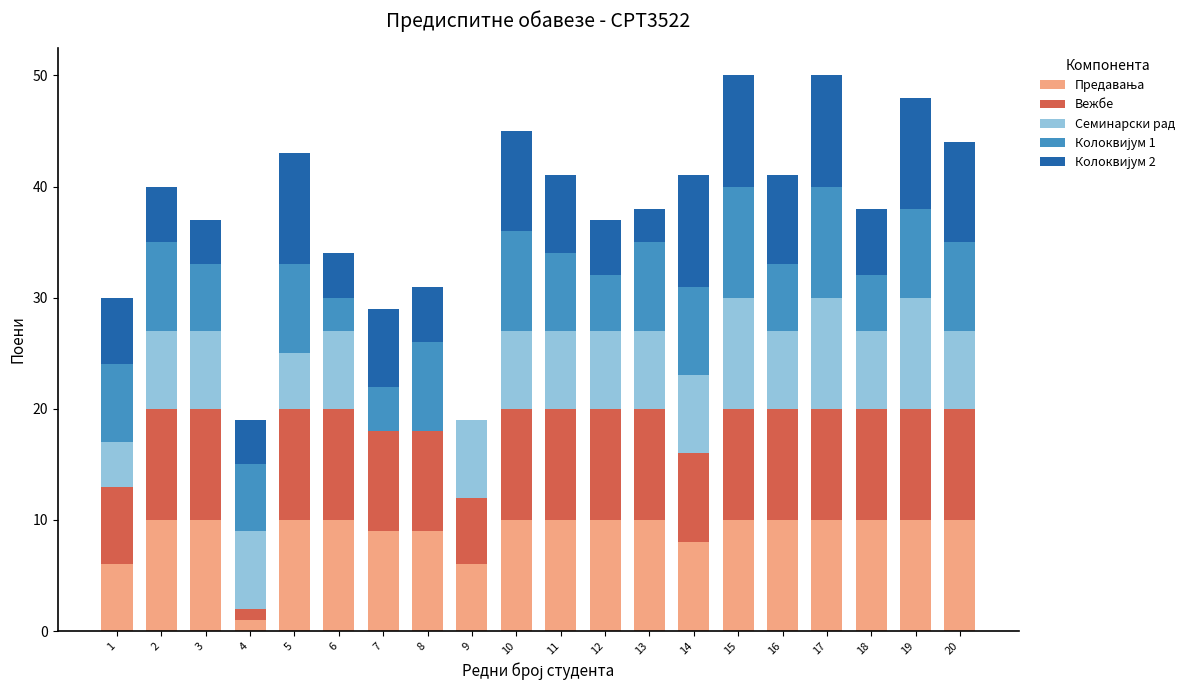

Rank the categories by Семинарски рад value from lowest to highest.

7, 8, 1, 5, 2, 3, 4, 6, 9, 10, 11, 12, 13, 14, 16, 18, 20, 15, 17, 19